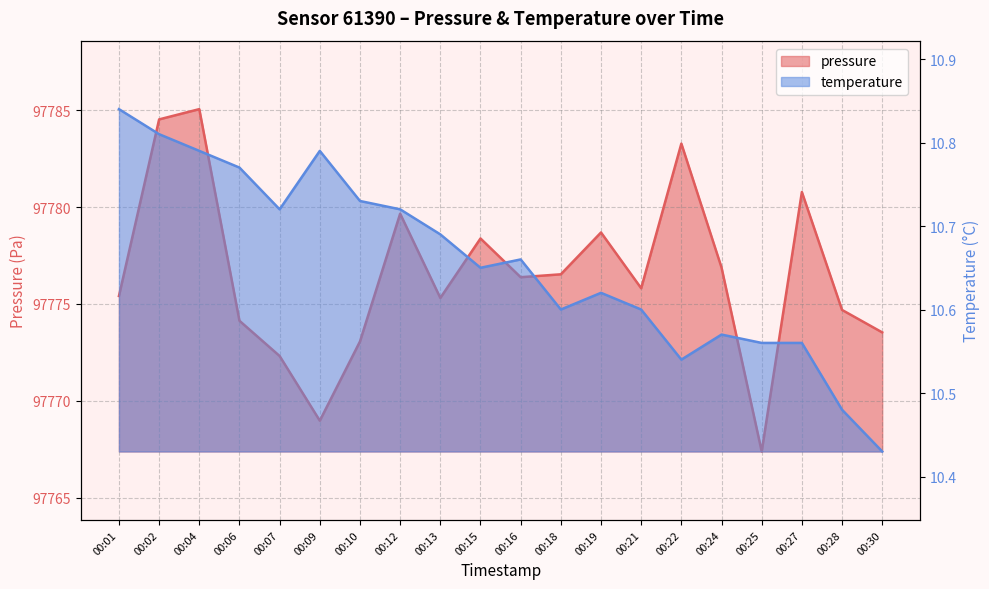

Which category has the lowest value across all series?

00:30